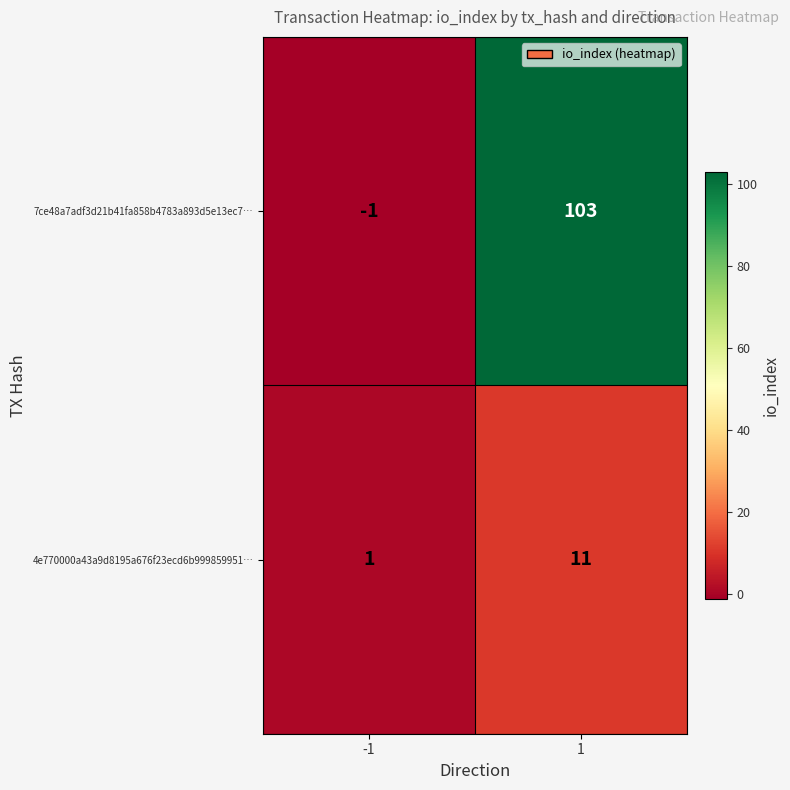

What is the difference between the 7ce48a7adf3d21b41fa858b4783a893d5e13ec7… values at -1 and 1?

104